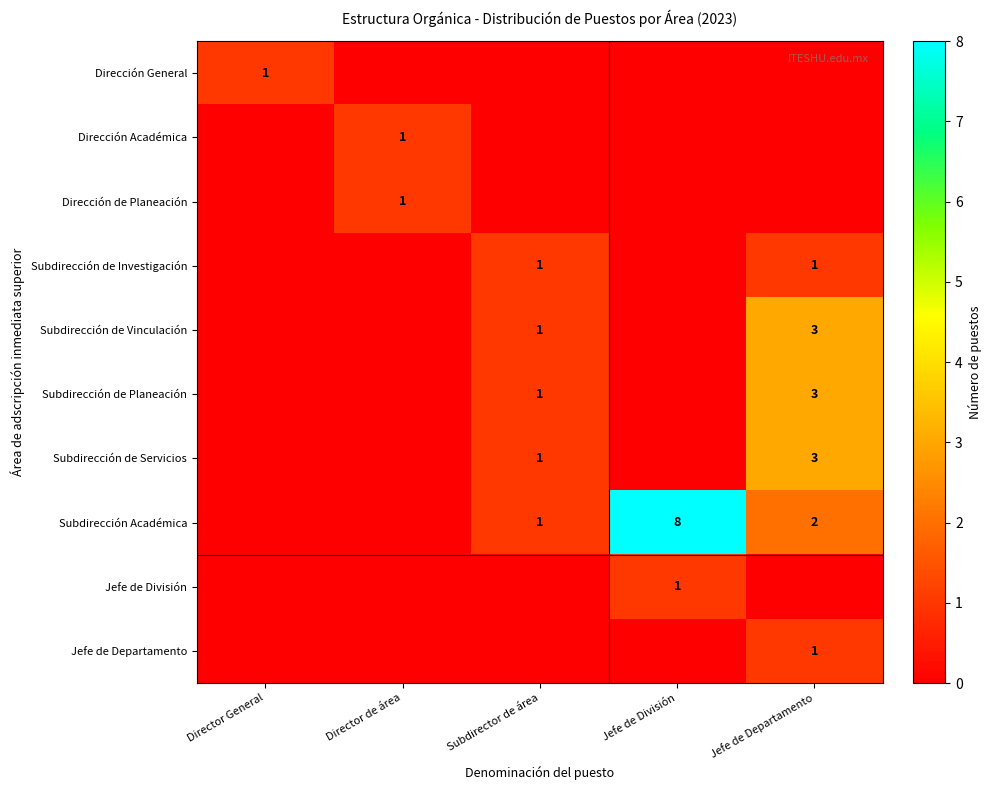

Is it true that Subdirección de Investigación equals 1 at Jefe de Departamento?

True